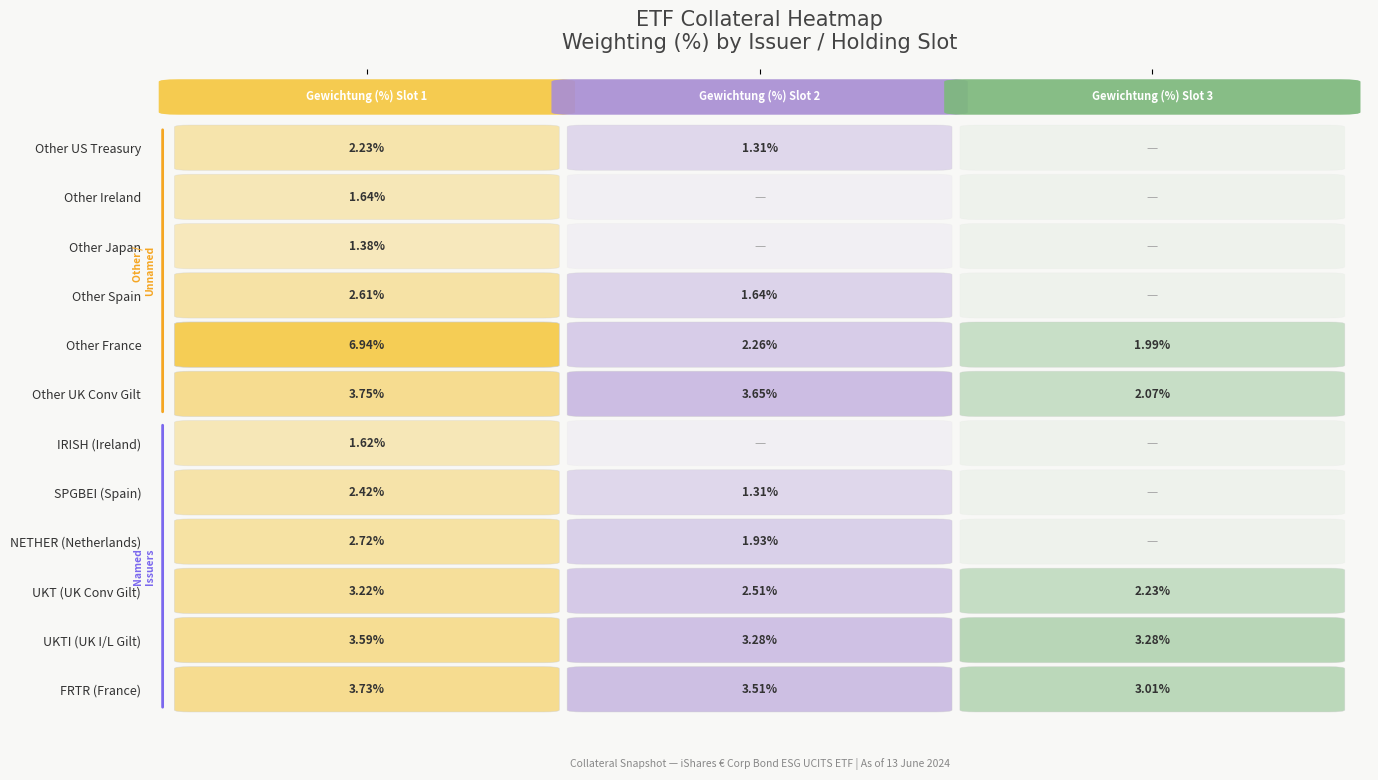

Rank the series by their maximum value, from highest to lowest.

Other France, Other UK Conv Gilt, FRTR (France), UKTI (UK I/L Gilt), UKT (UK Conv Gilt), NETHER (Netherlands), Other Spain, SPGBEI (Spain), Other US Treasury, Other Ireland, IRISH (Ireland), Other Japan